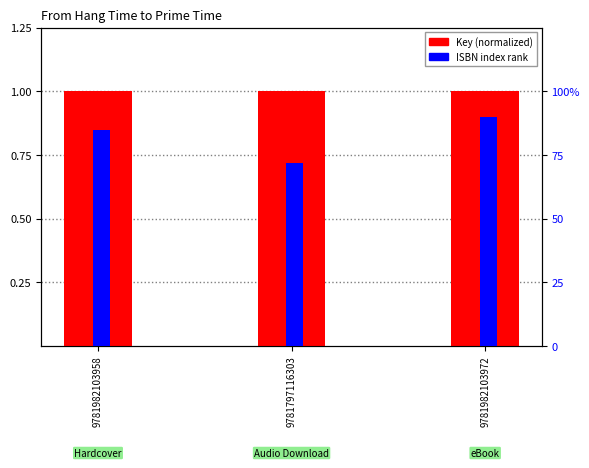

How many categories are shown in the chart?

3